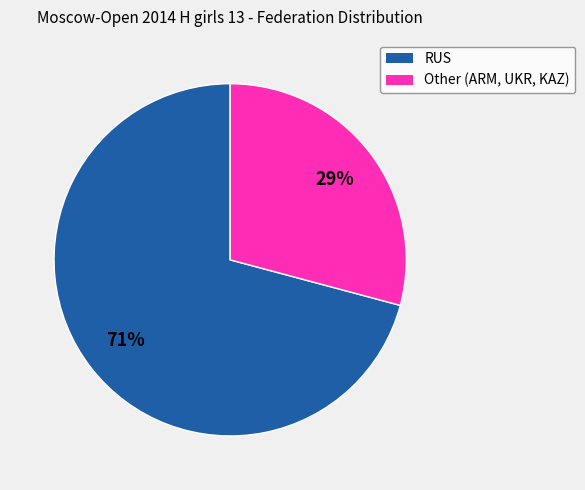

Which slice is the largest?

RUS